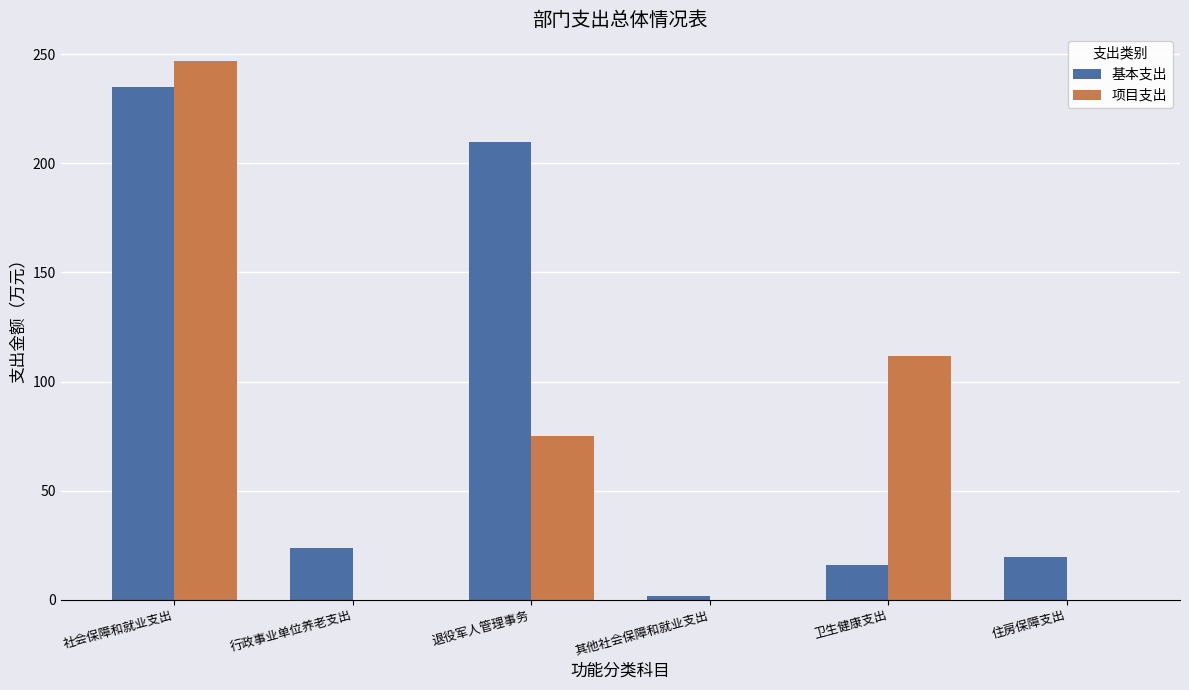

True or false: 项目支出 has a value of 111.5 at 卫生健康支出.

True